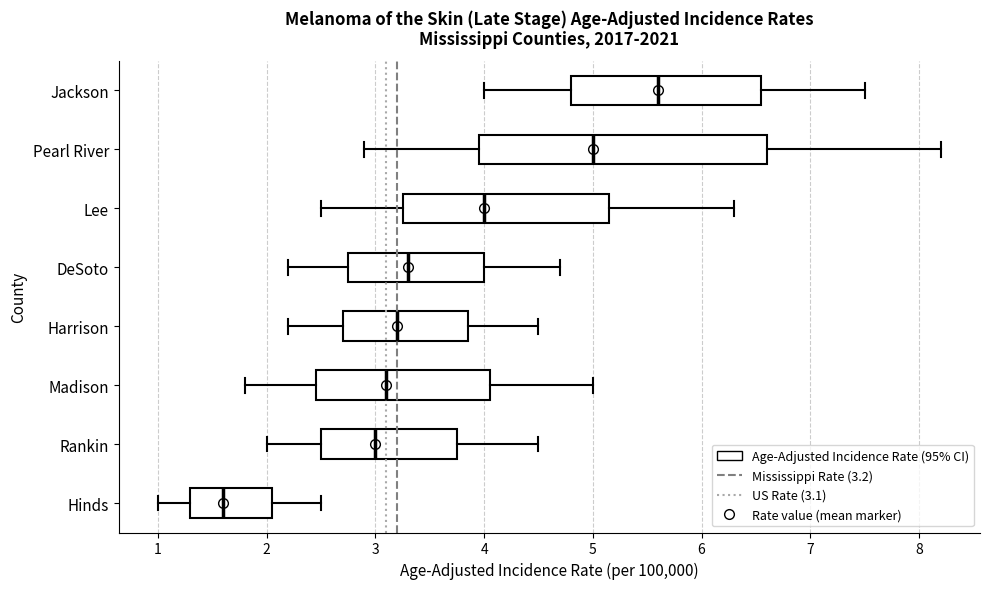

Which box is the widest, from its left edge to its right edge?

Pearl River